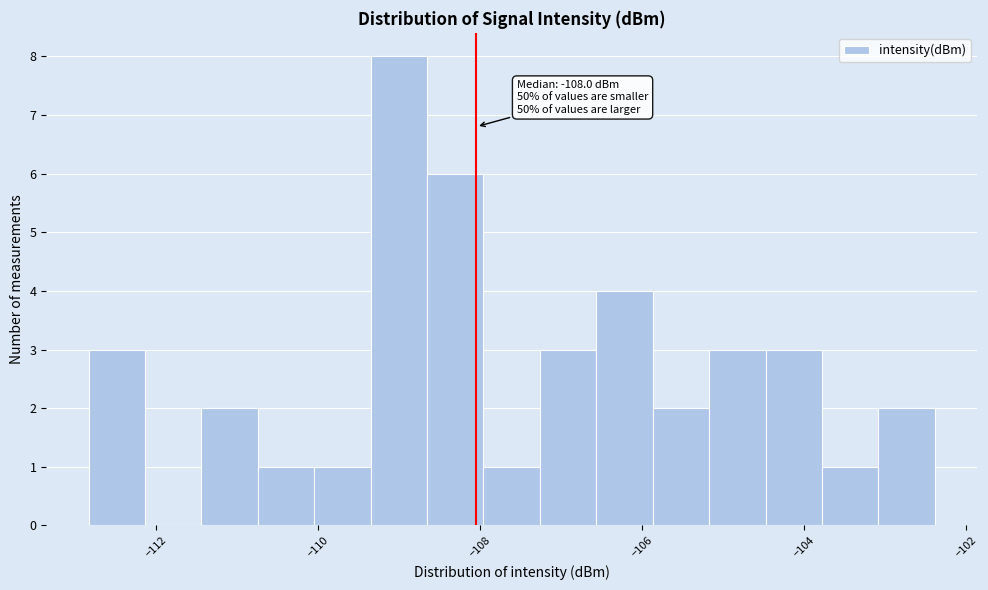

Around what value on the x-axis is the tallest bar? Give the approximate position of its centre, as read against the axis.

-109.0